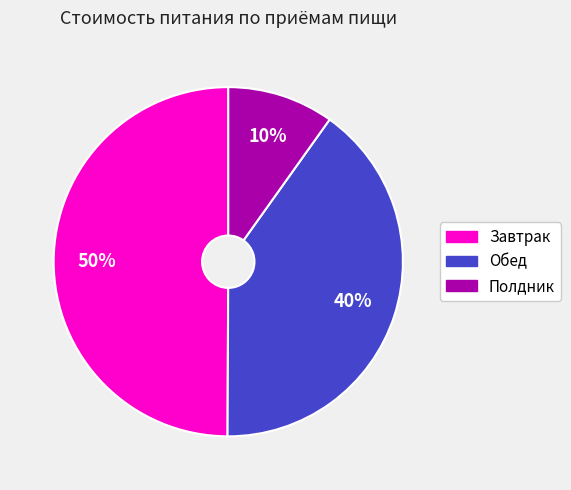

True or false: Полдник accounts for 10% of the total.

True